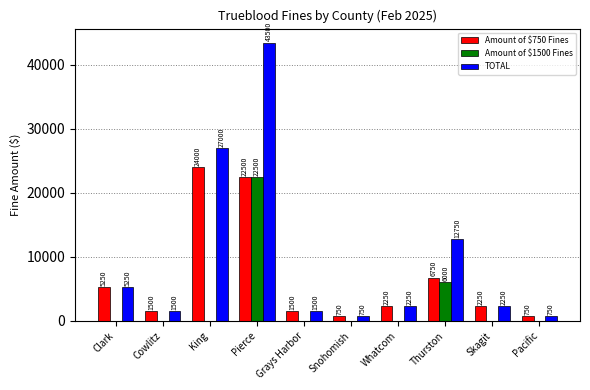

At which category is the sum across all series the highest?

Pierce